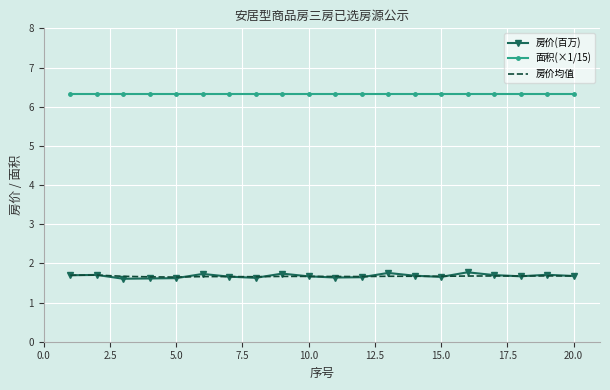

True or false: 面积(×1/15) and 房价均值 cross at least once.

False